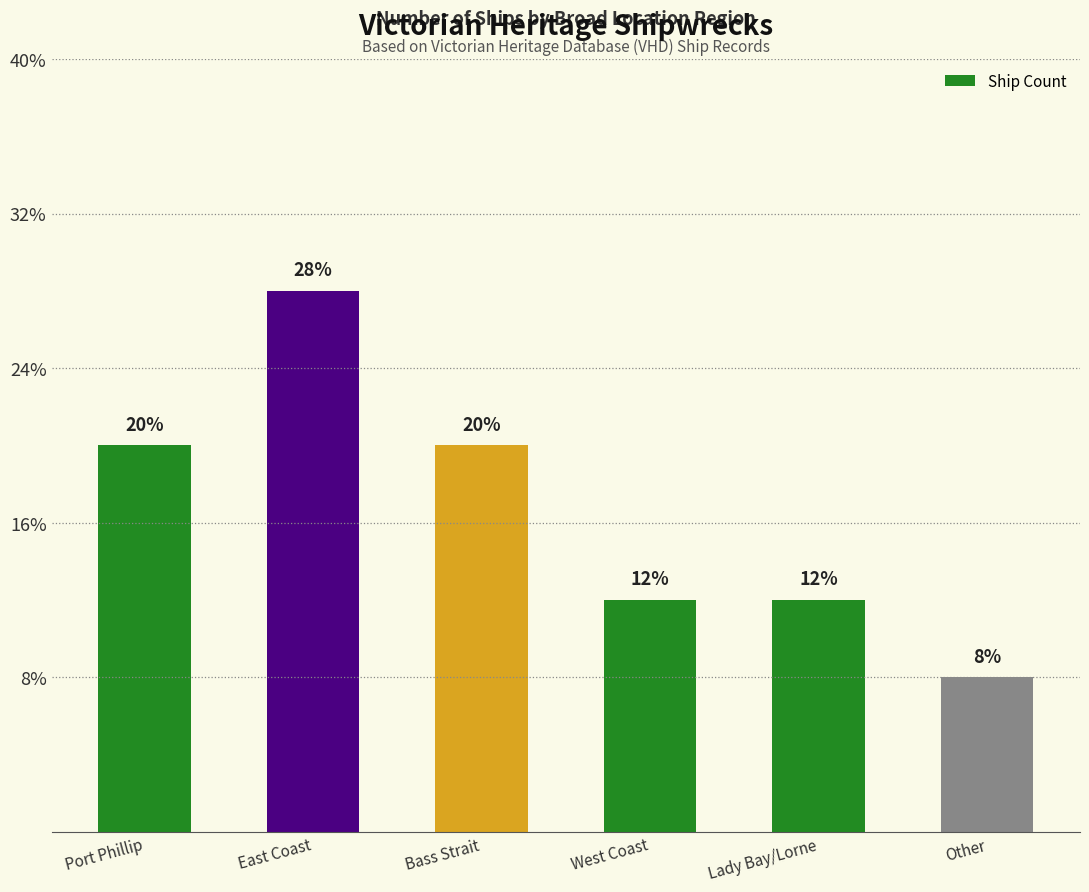

List the labels in order of value, largest first.

East Coast, Port Phillip, Bass Strait, West Coast, Lady Bay/Lorne, Other